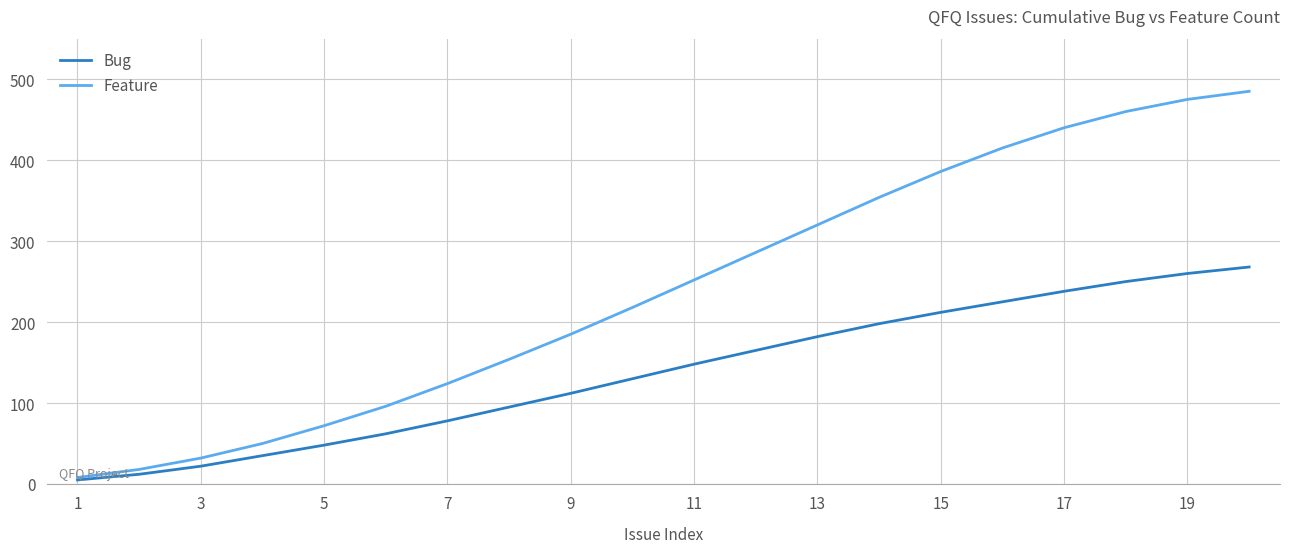

Which series has the largest total across all categories?

Feature